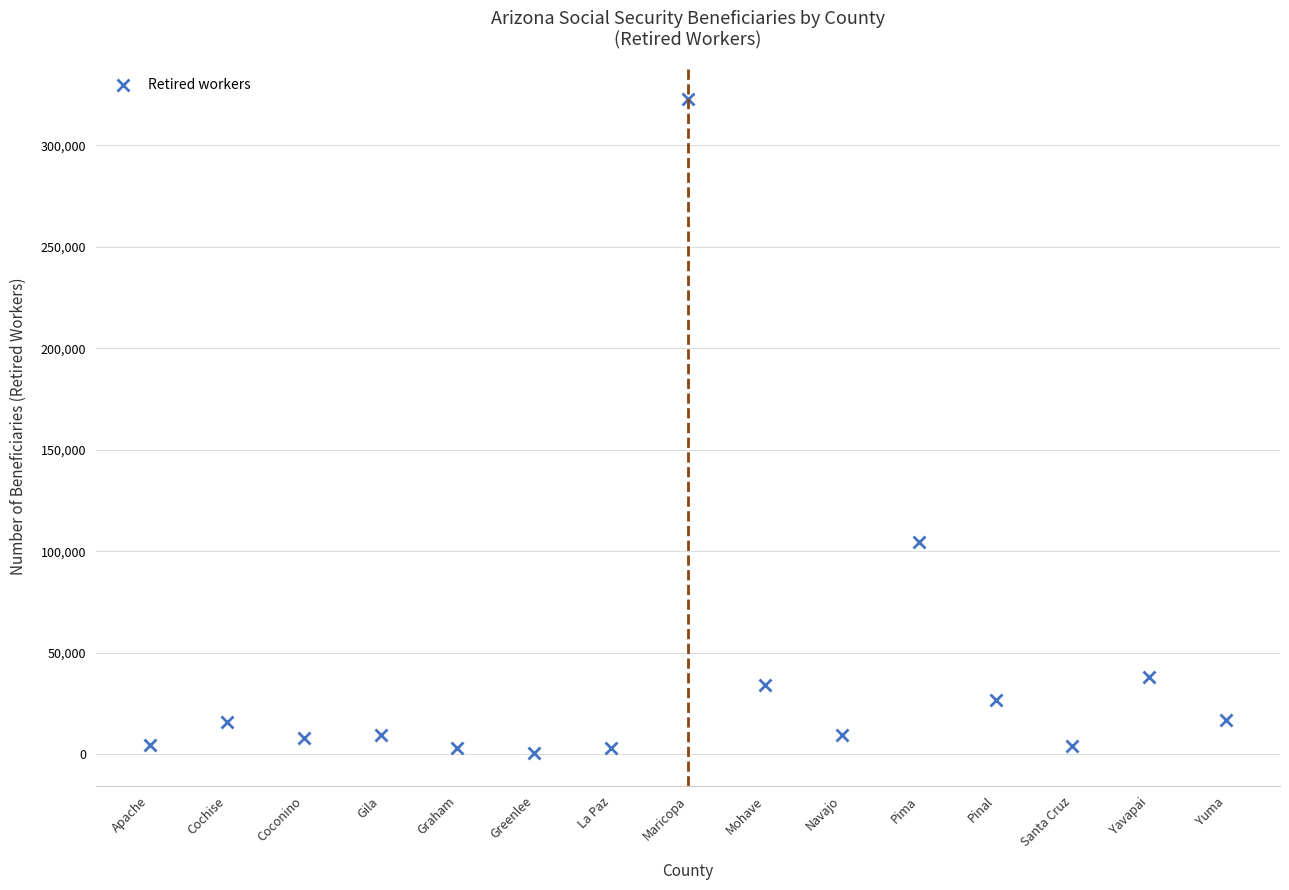

What is the label of the 2nd point from the left?

Cochise